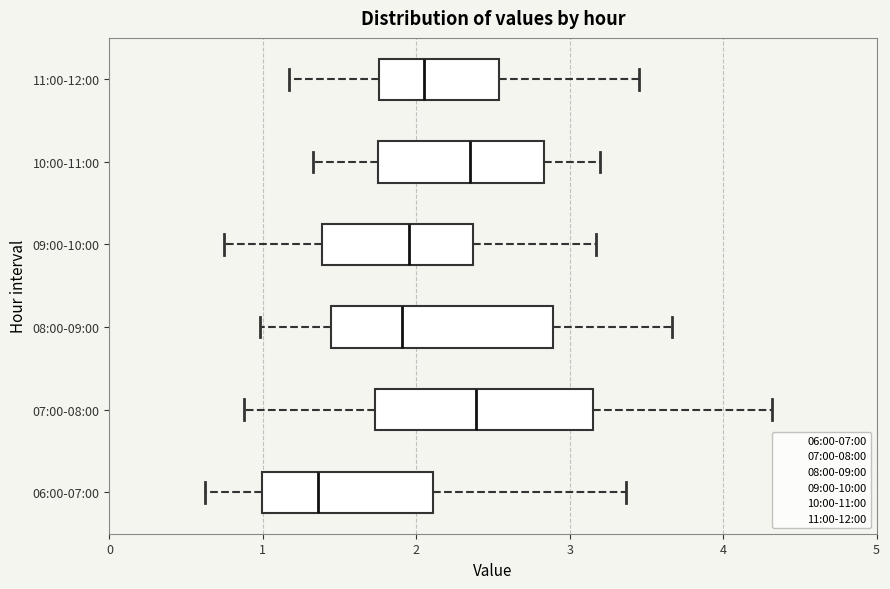

Reading bottom to top, read every box against the x-axis: the position of its median line, the range the box covers, and the ends of its whiskers. The values are not printed on the chart, so give them approximately, as read against the axis.

06:00-07:00: median 1.4, box 1.0 to 2.1, whiskers 0.6 to 3.4
07:00-08:00: median 2.4, box 1.7 to 3.2, whiskers 0.9 to 4.3
08:00-09:00: median 1.9, box 1.4 to 2.9, whiskers 1.0 to 3.7
09:00-10:00: median 2.0, box 1.4 to 2.4, whiskers 0.8 to 3.2
10:00-11:00: median 2.4, box 1.7 to 2.8, whiskers 1.3 to 3.2
11:00-12:00: median 2.1, box 1.8 to 2.5, whiskers 1.2 to 3.5